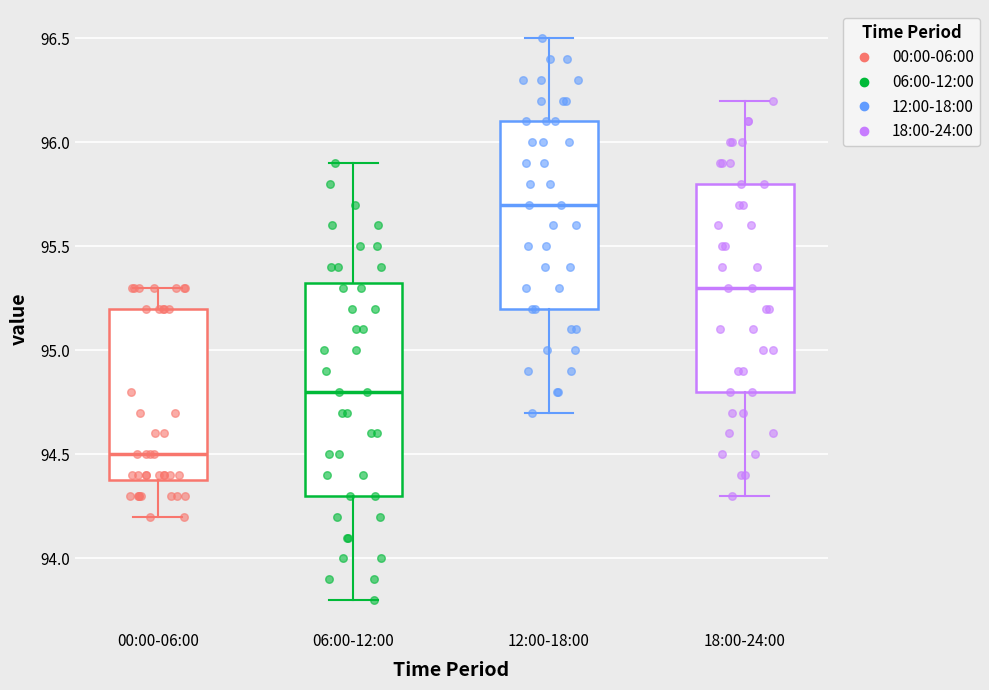

Reading left to right, transcribe this box plot: for each box, give where its median line is, the range the box spans, and where its two whiskers end, as read against the y-axis. The values are not printed on the chart, so give them approximately, as read against the axis.

00:00-06:00: median 94.50, box 94.40 to 95.20, whiskers 94.20 to 95.30
06:00-12:00: median 94.80, box 94.30 to 95.35, whiskers 93.80 to 95.90
12:00-18:00: median 95.70, box 95.20 to 96.10, whiskers 94.70 to 96.50
18:00-24:00: median 95.30, box 94.80 to 95.80, whiskers 94.30 to 96.20